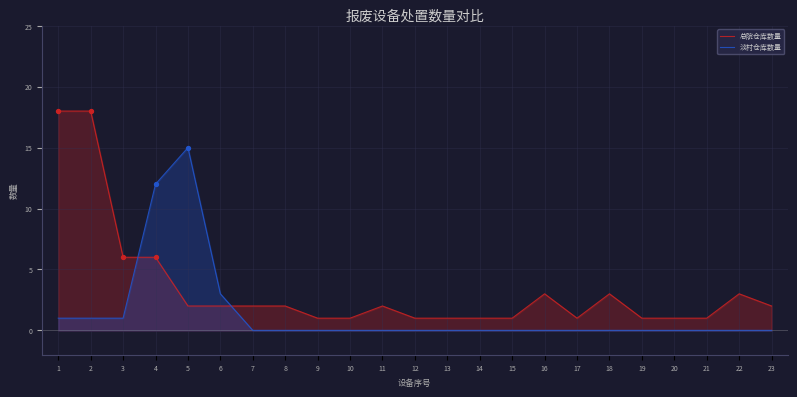

Which series contains the lowest Y value?

淡村仓库数量